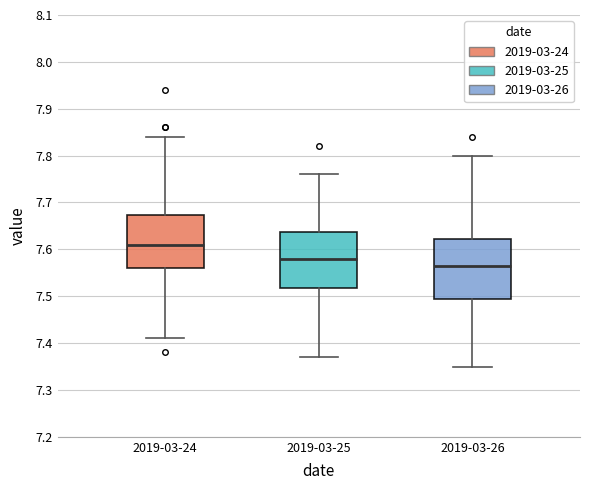

Reading left to right, read every box against the y-axis: the position of its median line, the range the box covers, and the ends of its whiskers. The values are not printed on the chart, so give them approximately, as read against the axis.

2019-03-24: median 7.61, box 7.56 to 7.67, whiskers 7.41 to 7.84
2019-03-25: median 7.58, box 7.52 to 7.64, whiskers 7.37 to 7.76
2019-03-26: median 7.57, box 7.50 to 7.62, whiskers 7.35 to 7.80